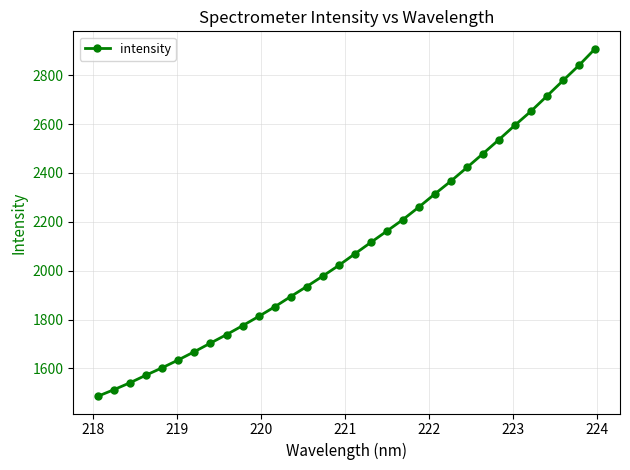

How many distinct data groups are displayed?

1